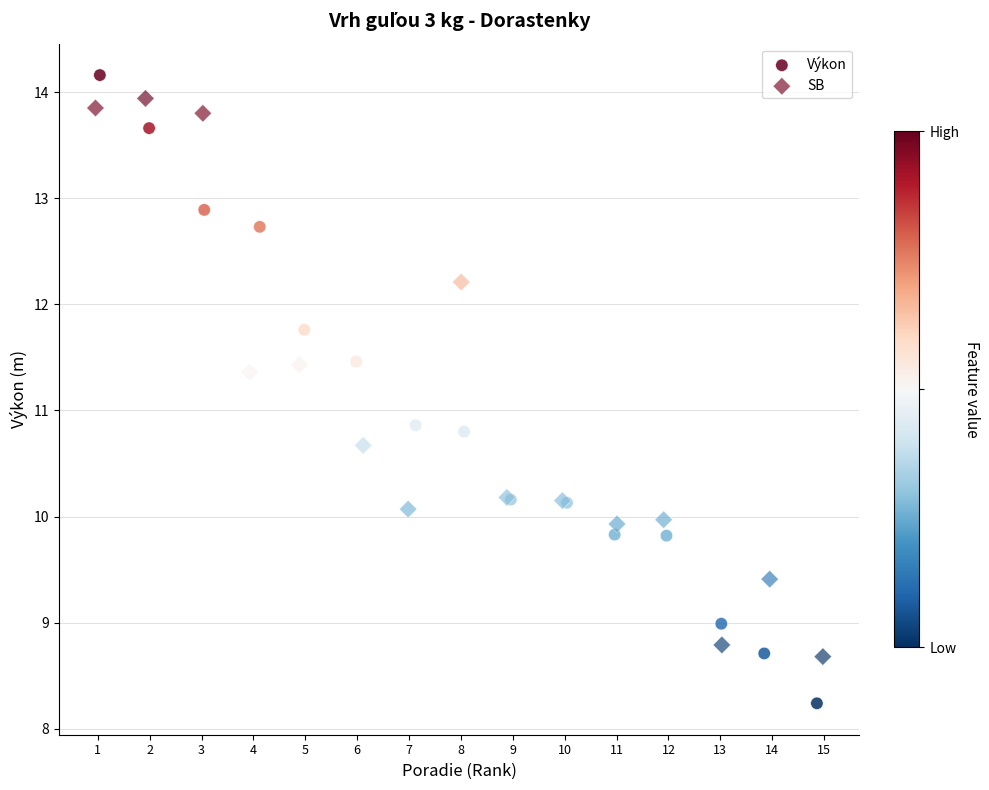

Which series has the largest Y range (max minus min)?

Výkon